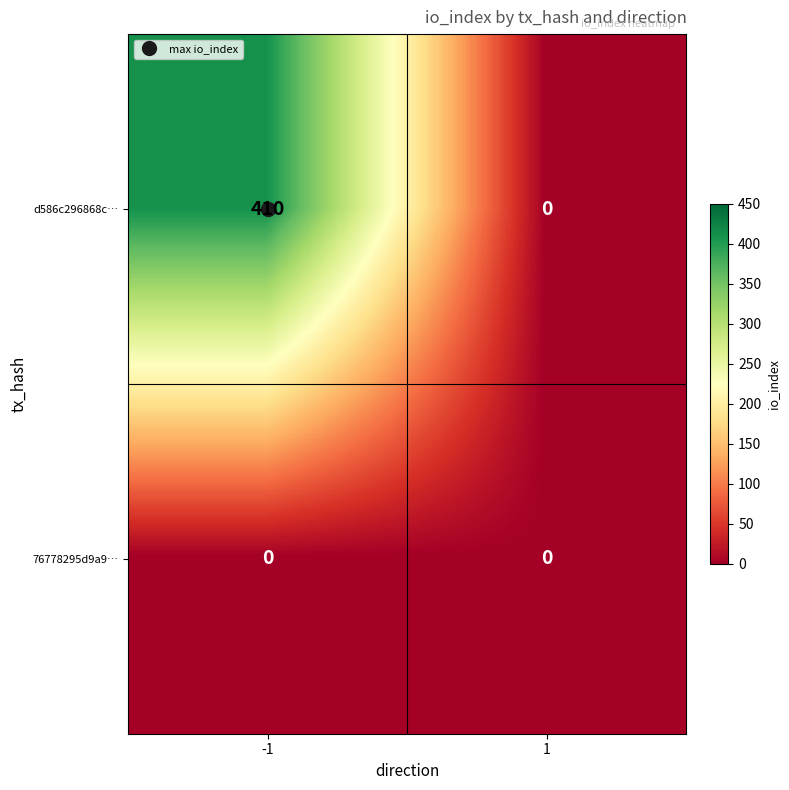

Between -1 and 1, which series saw the biggest shift?

d586c296868c…